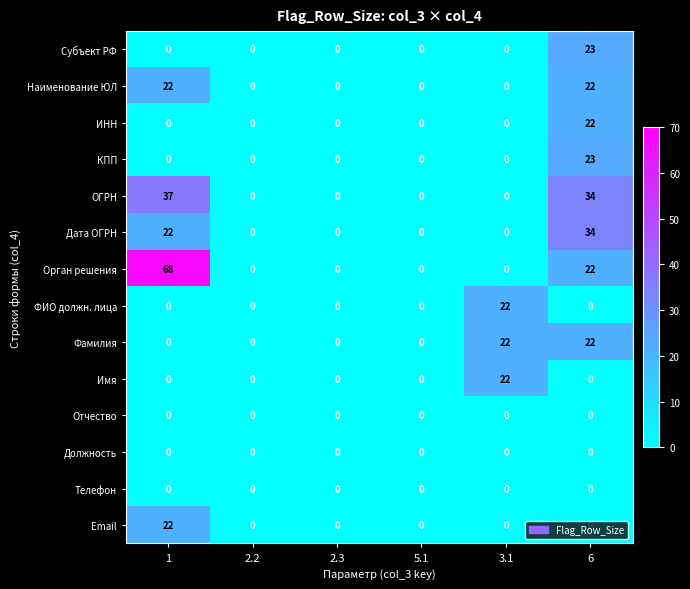

How many Фамилия values are between 0 and 22?

6